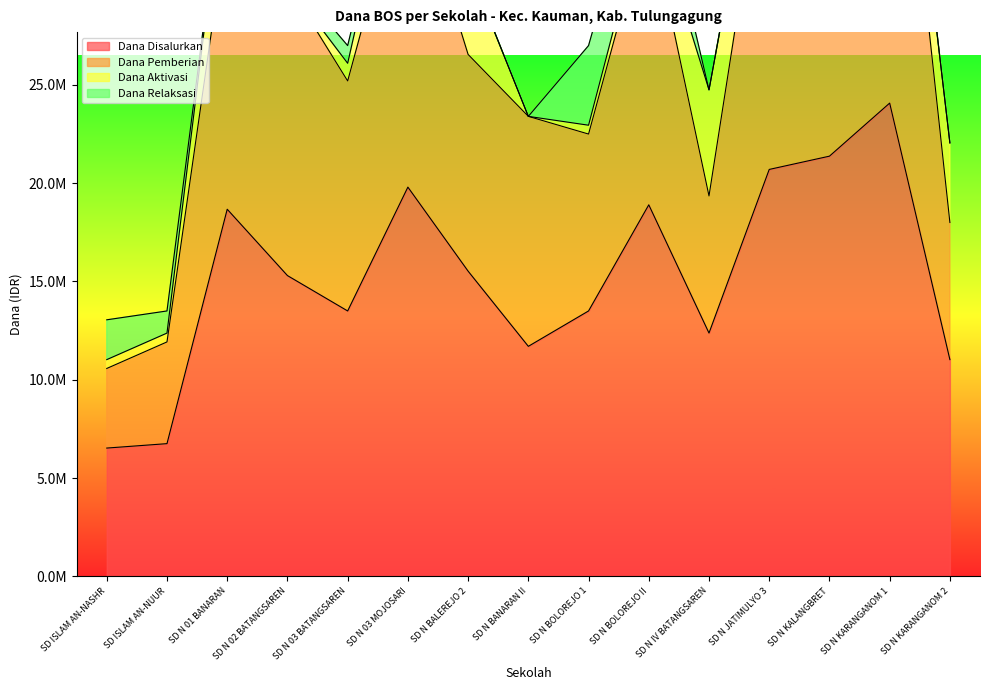

Which category has the highest value in the Dana Pemberian series?

SD N KARANGANOM 1